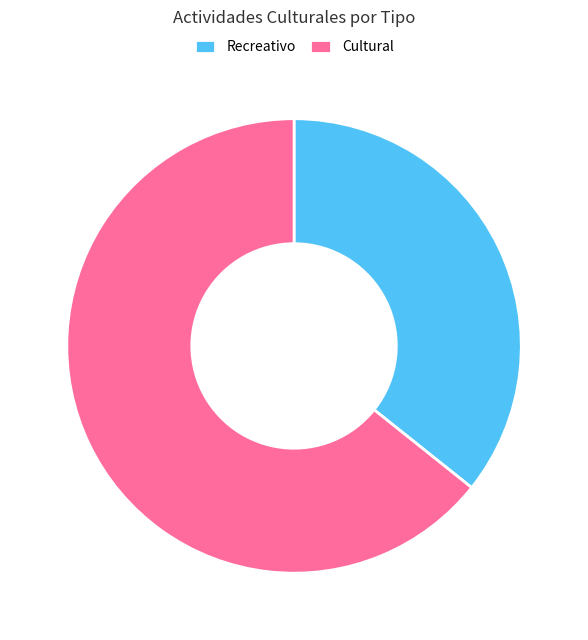

How many segments does this pie chart have?

2